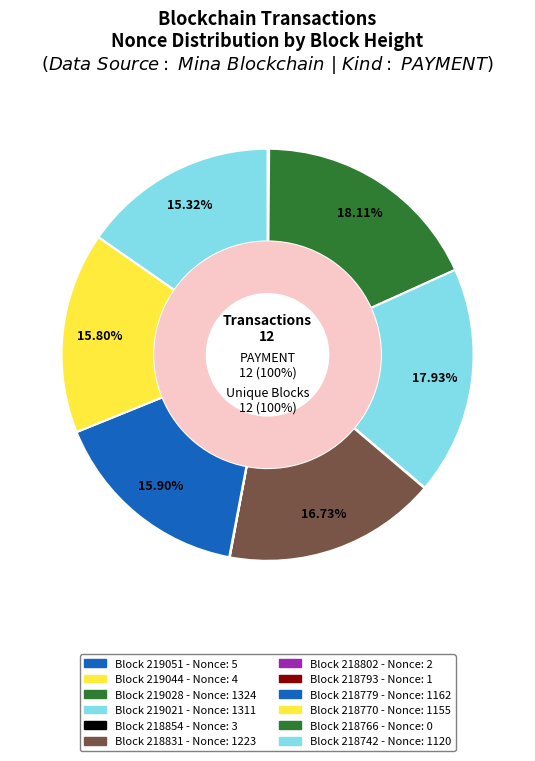

The 218770 slice represents 16% of the pie. True or false?

True